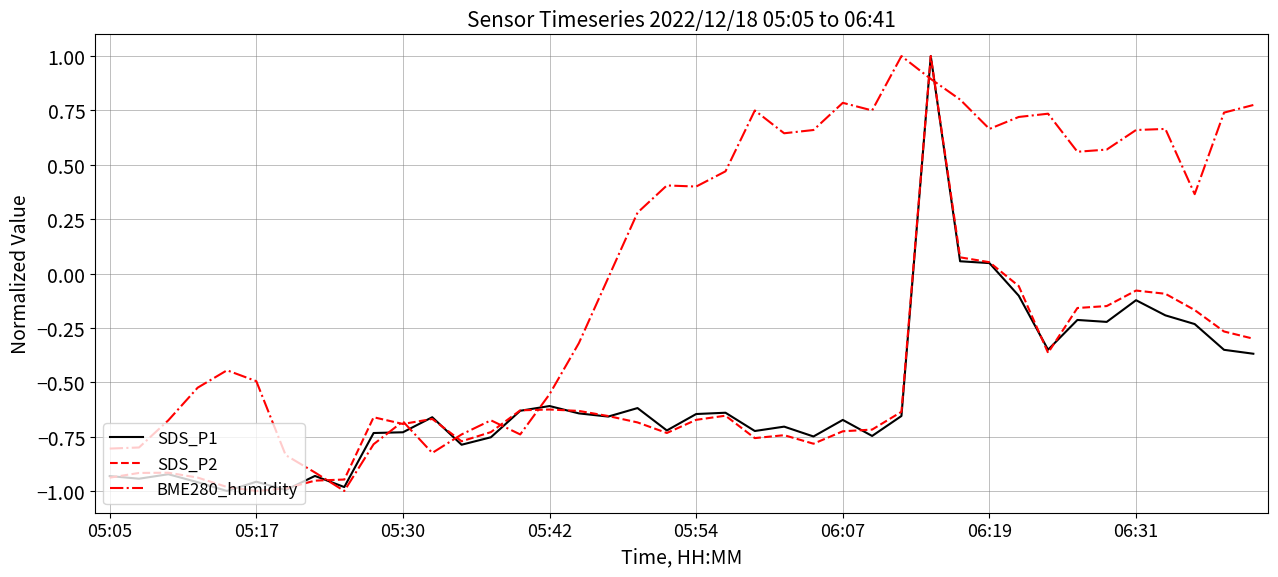

What is the highest value of the SDS_P1 series?

1.0